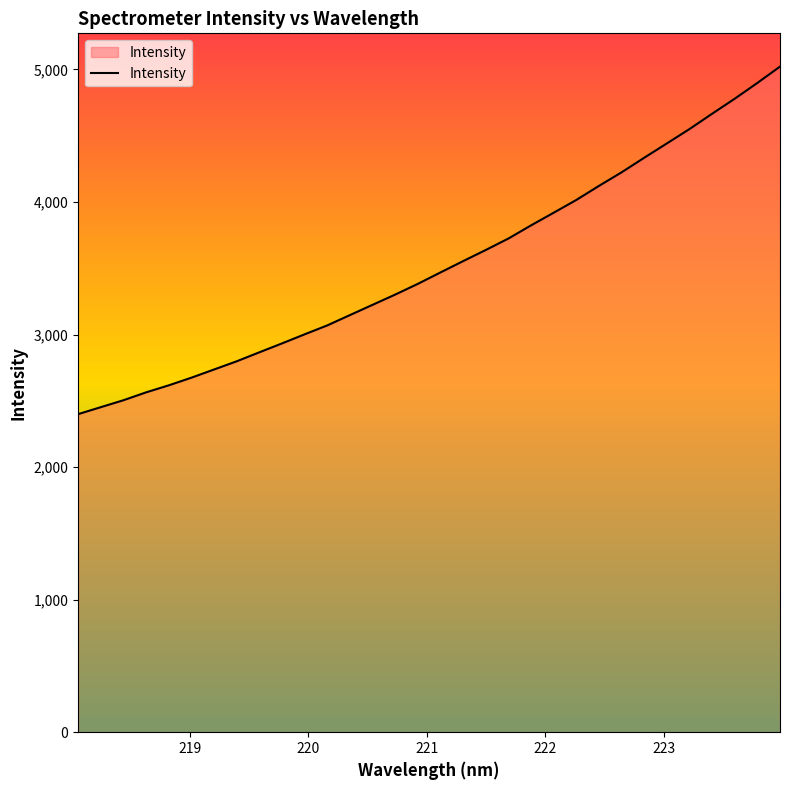

What is the minimum value shown in the chart?

2399.7